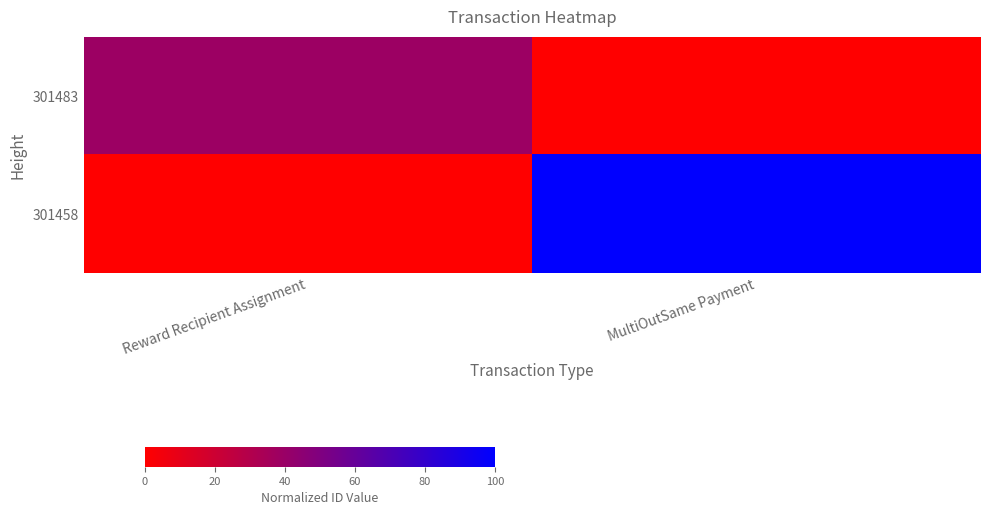

Between MultiOutSame Payment and Reward Recipient Assignment, which is larger?

Reward Recipient Assignment